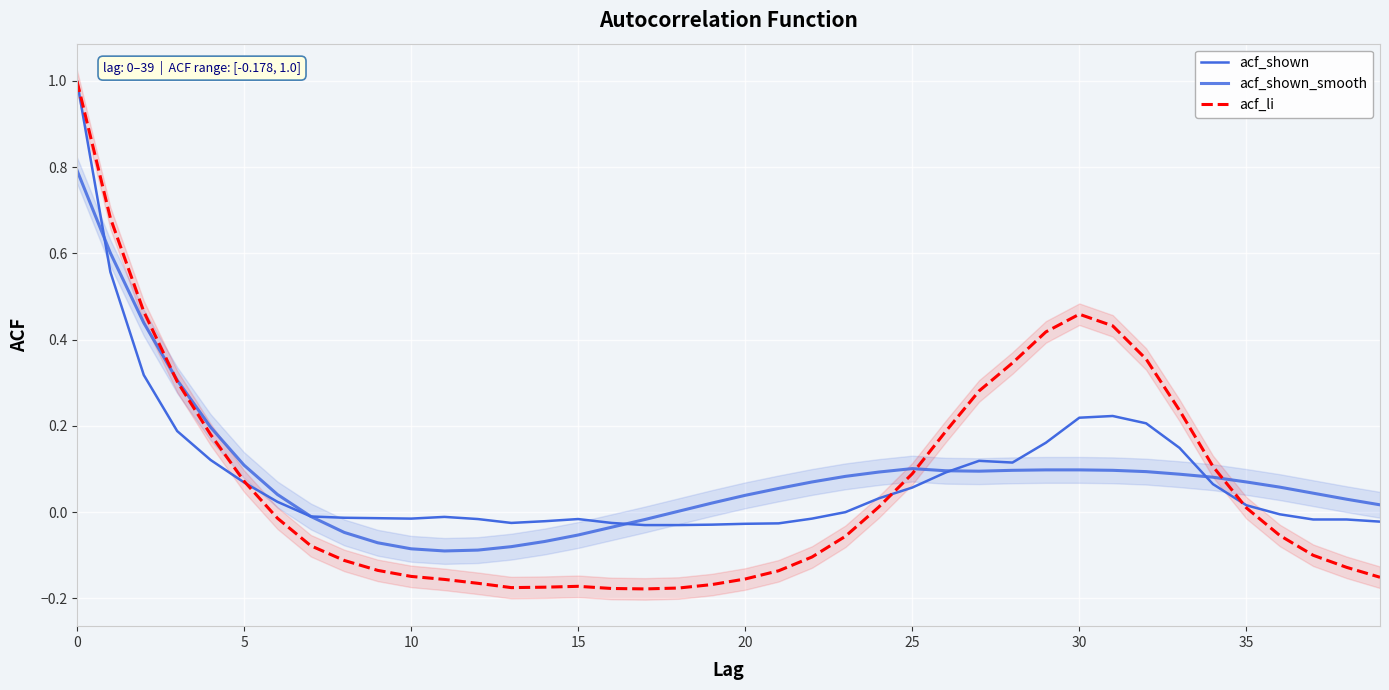

What is the sum of all acf_shown_smooth values?

3.4